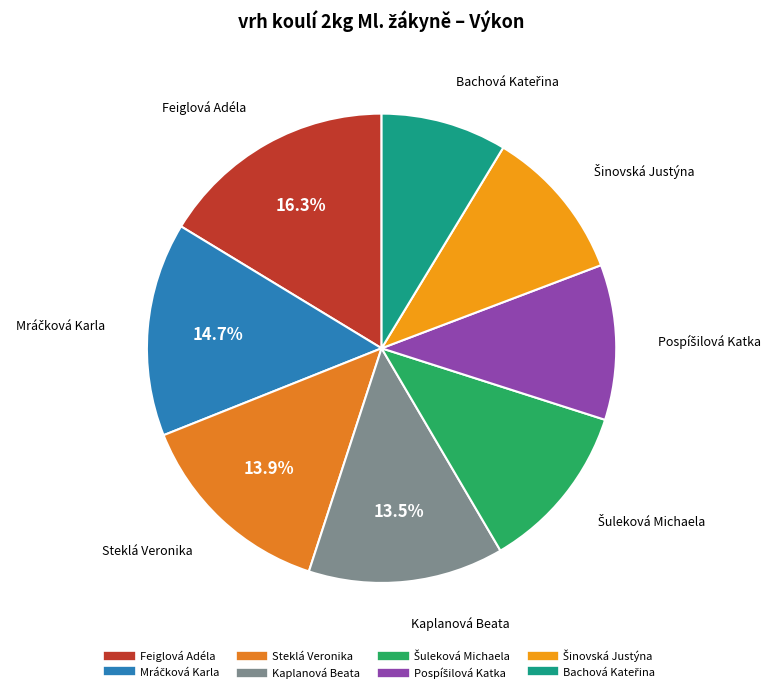

Is it true that Feiglová Adéla is 16% of the pie?

True